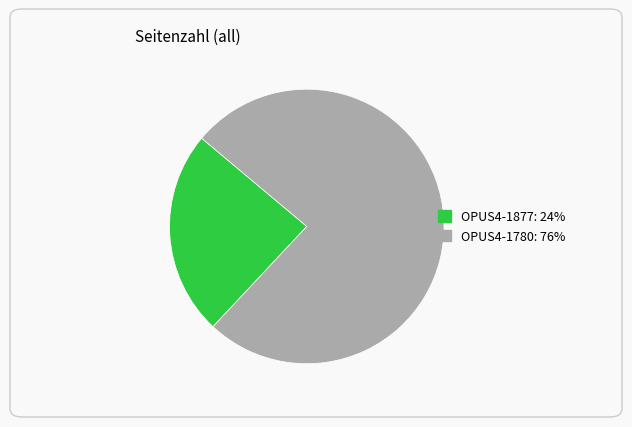

Rank the categories by value from lowest to highest.

OPUS4-1877, OPUS4-1780